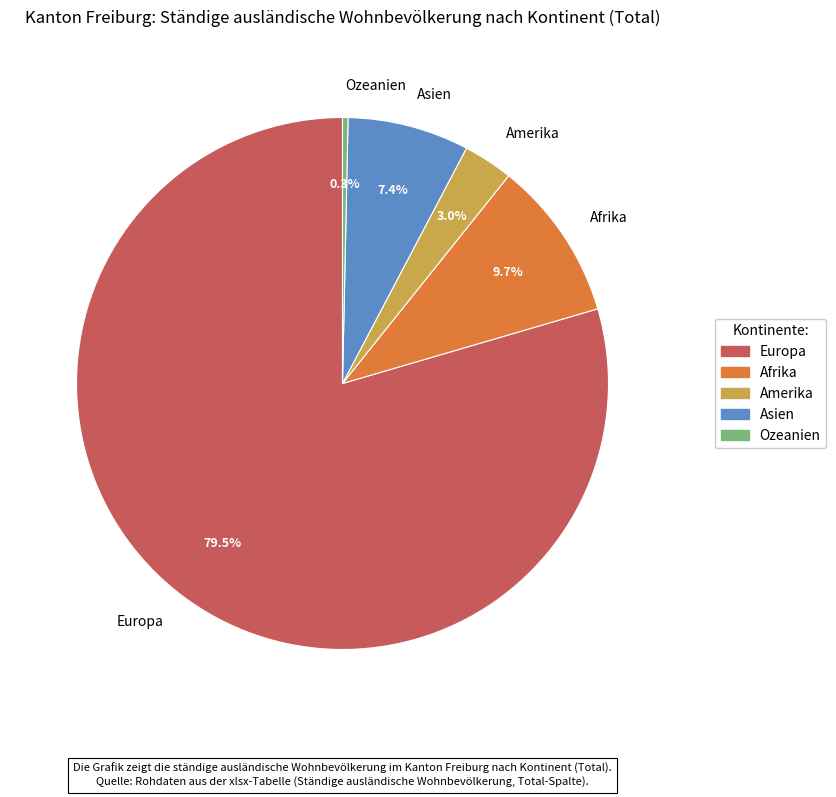

To the nearest percent, what is the average slice percentage?

20%